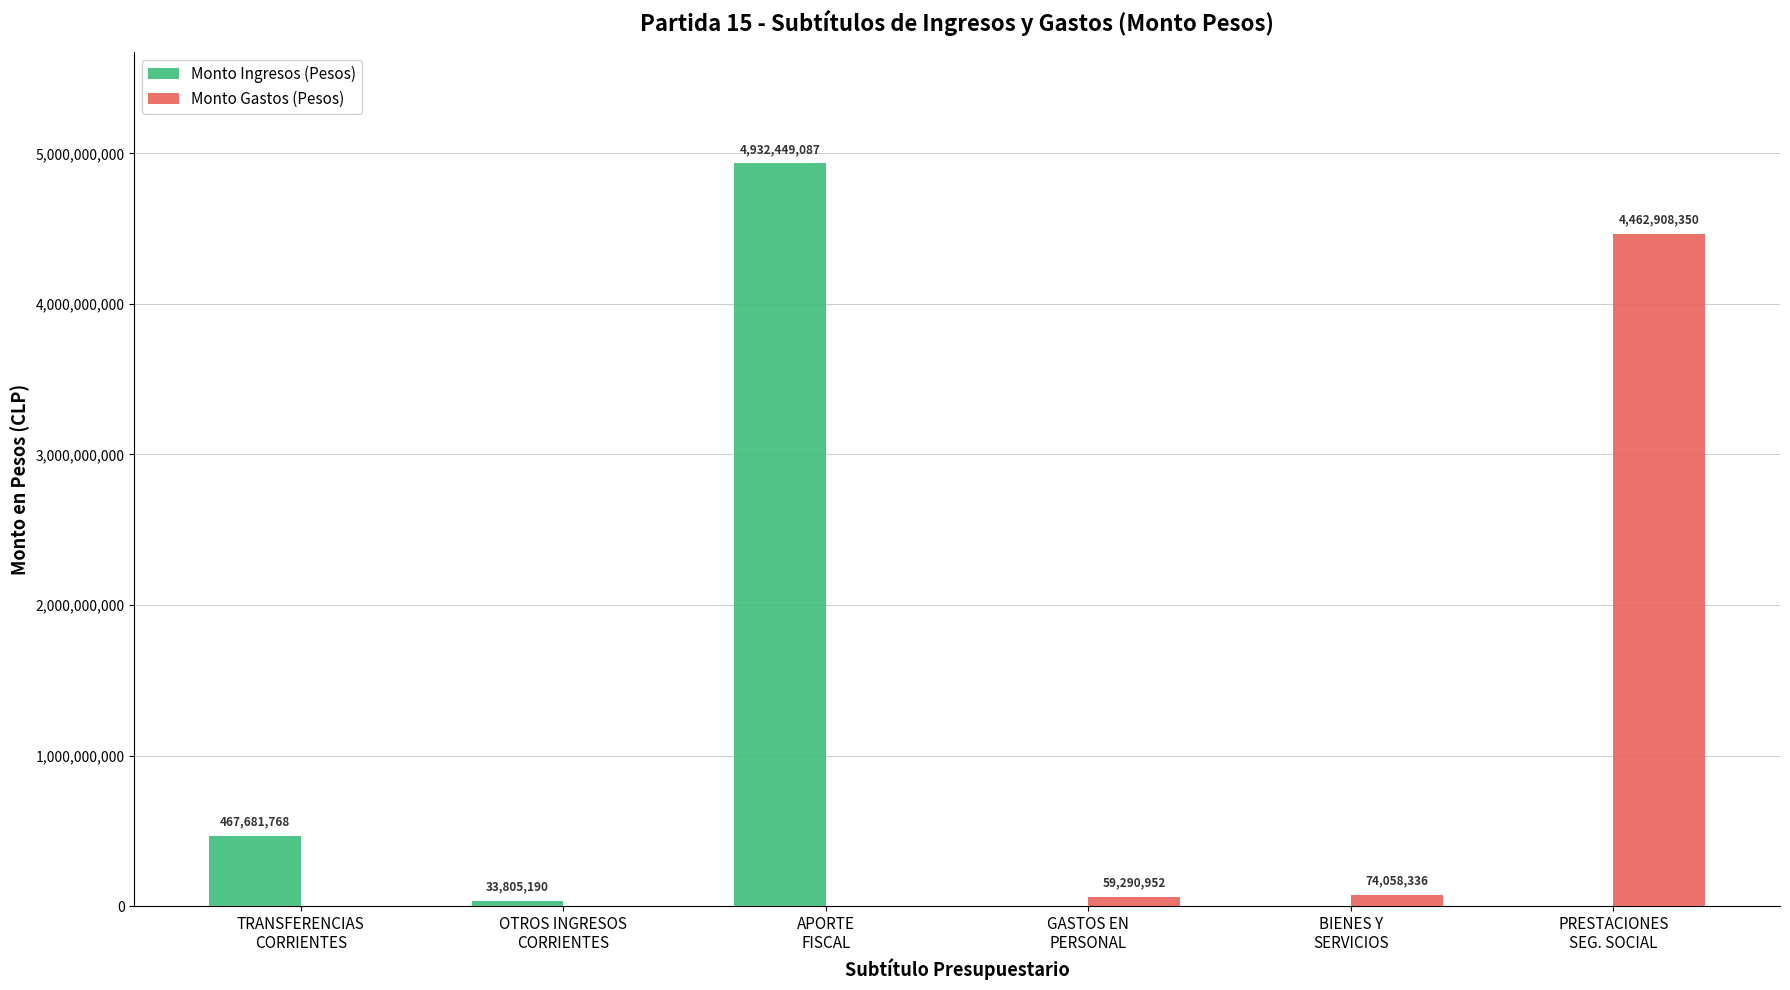

Read the Monto Ingresos (Pesos) value at APORTE
FISCAL, to the nearest 100.

4932449100